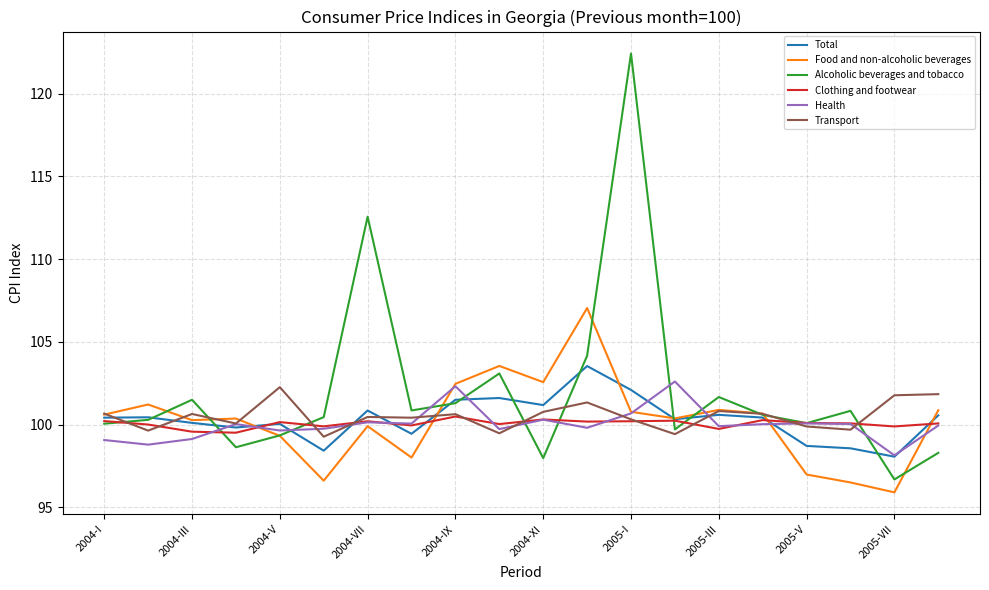

Which series has the largest range (max minus min)?

Alcoholic beverages and tobacco